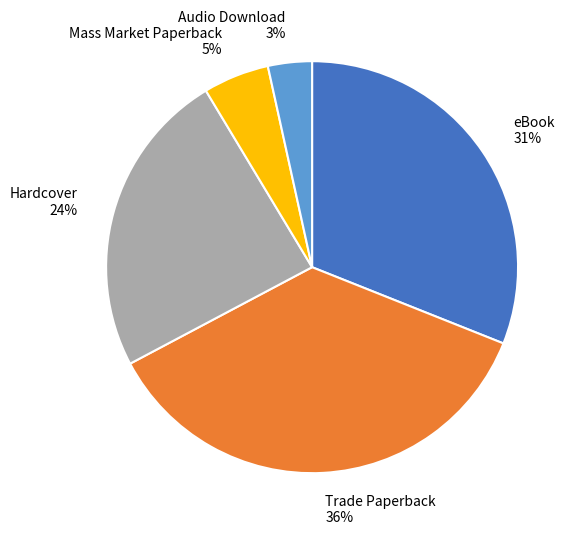

Is it true that eBook is 31% of the pie?

True